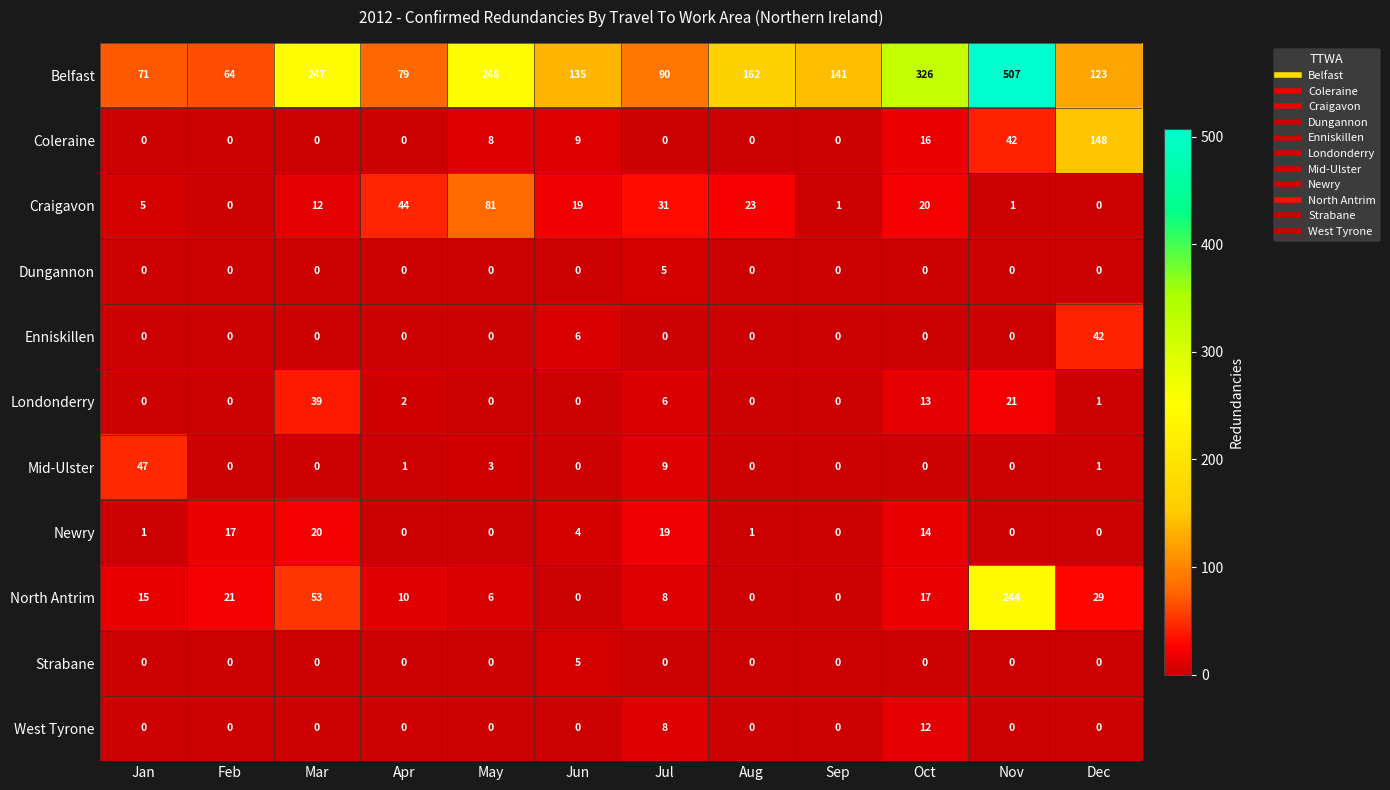

At which category is the sum across all series the highest?

Nov